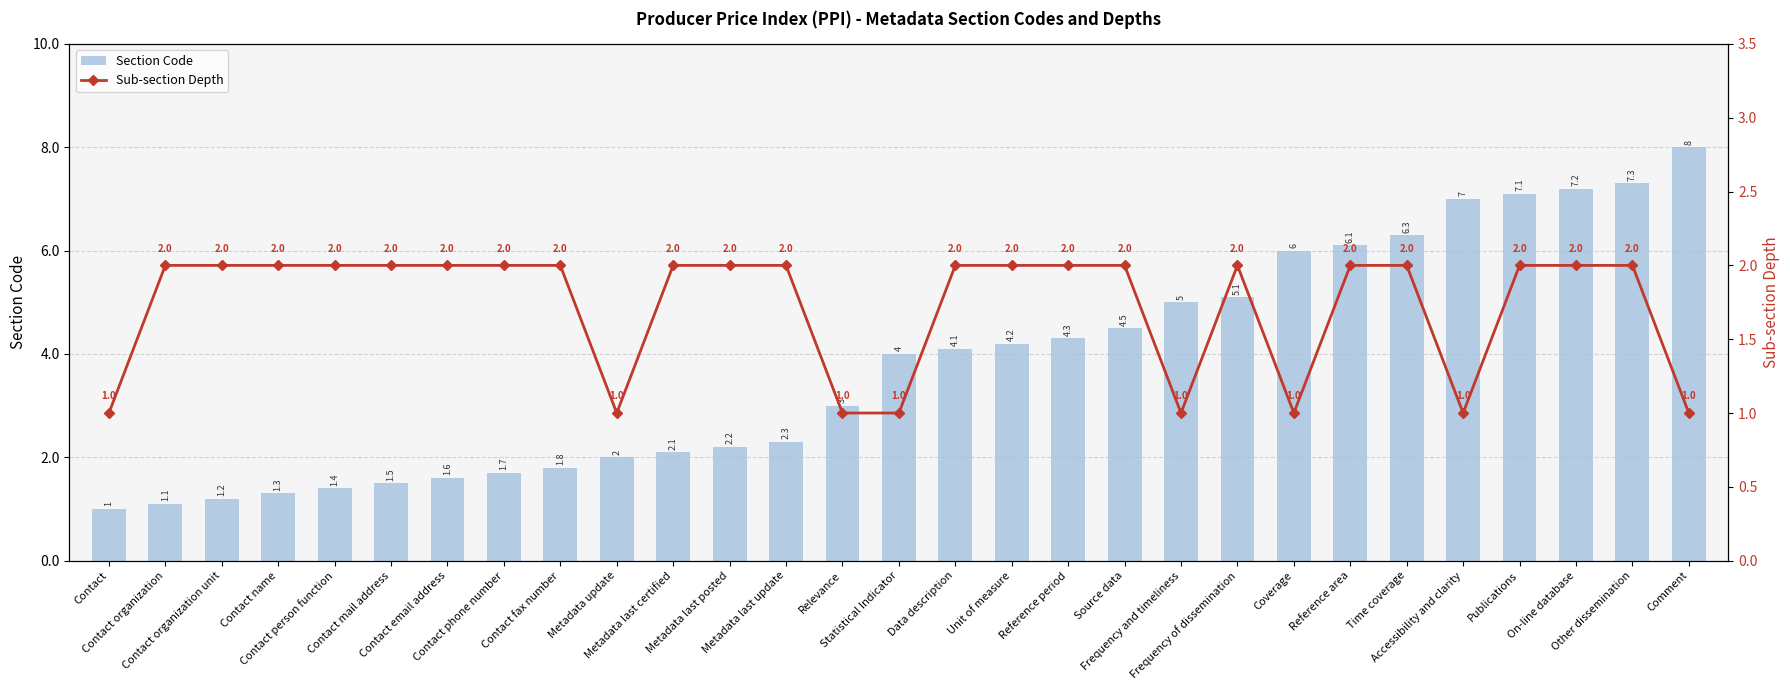

Which category has the lowest value across all series?

Contact